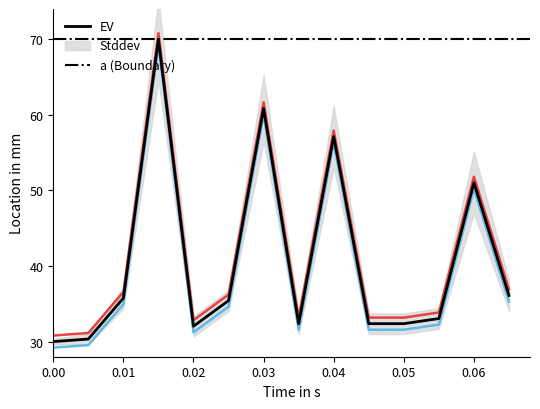

What is the lowest value of the EV series?

30.0